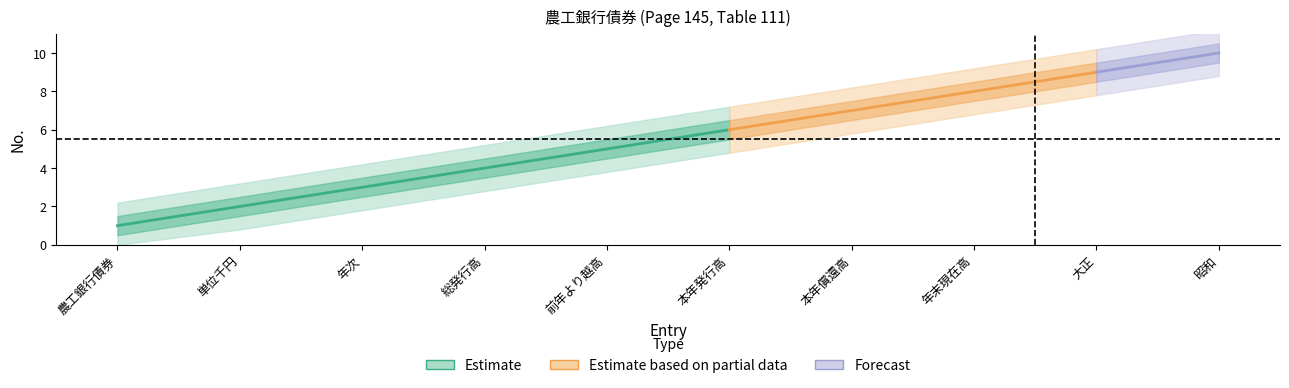

What is the smallest value displayed?

1